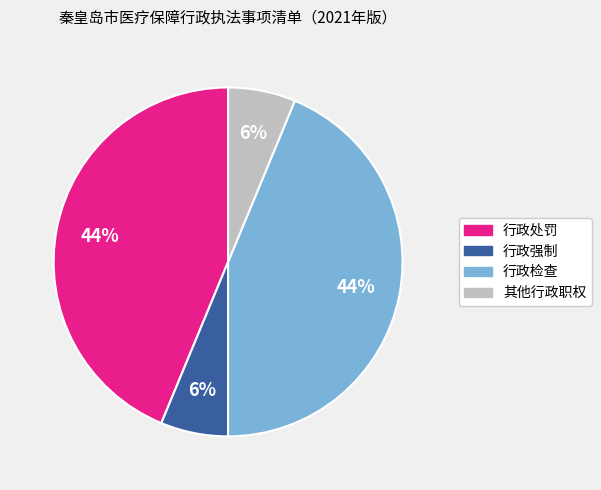

To the nearest percent, what portion does 行政强制 represent?

6%